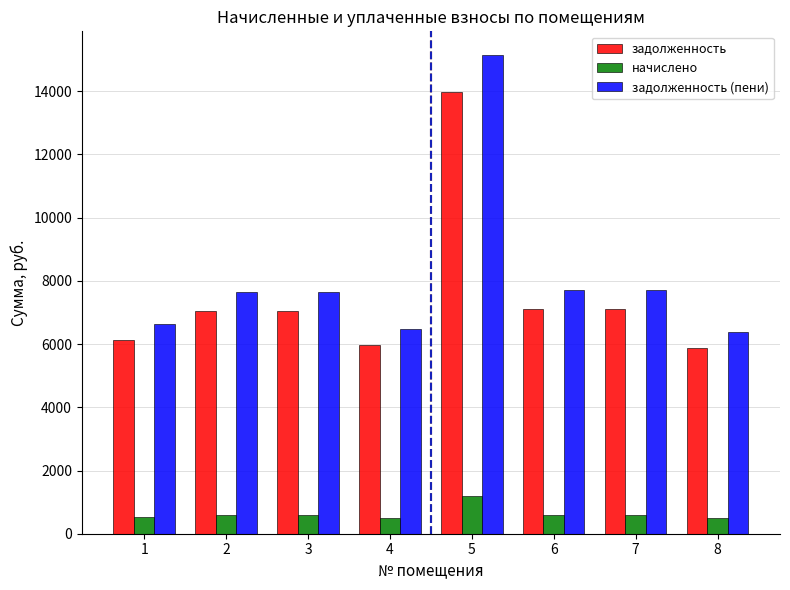

True or false: задолженность (пени) has a value of 6475.0 at 4.

True